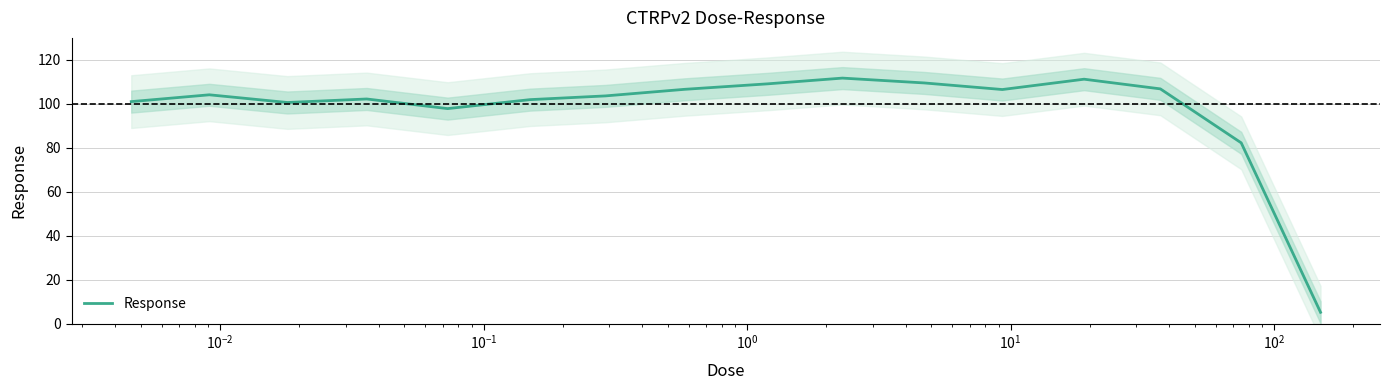

What is the maximum value for Response?

111.7